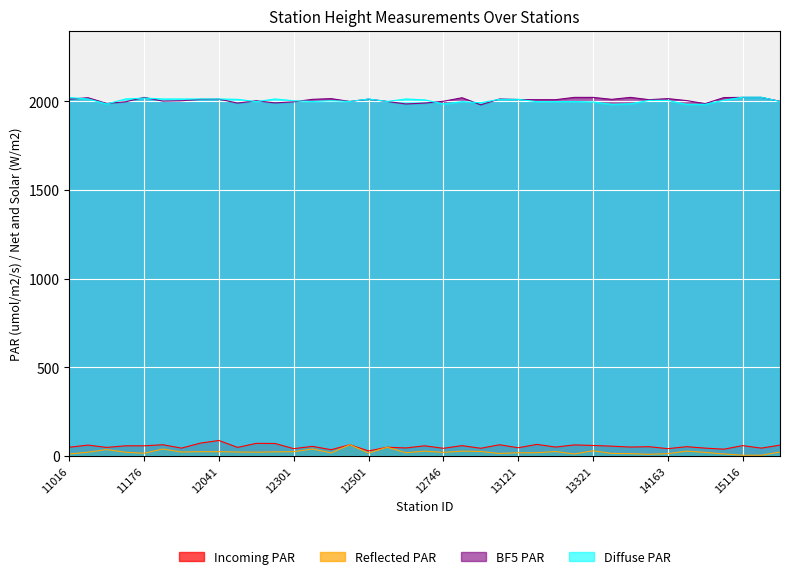

What is the value of the Incoming PAR point at the 18th from the left?

50